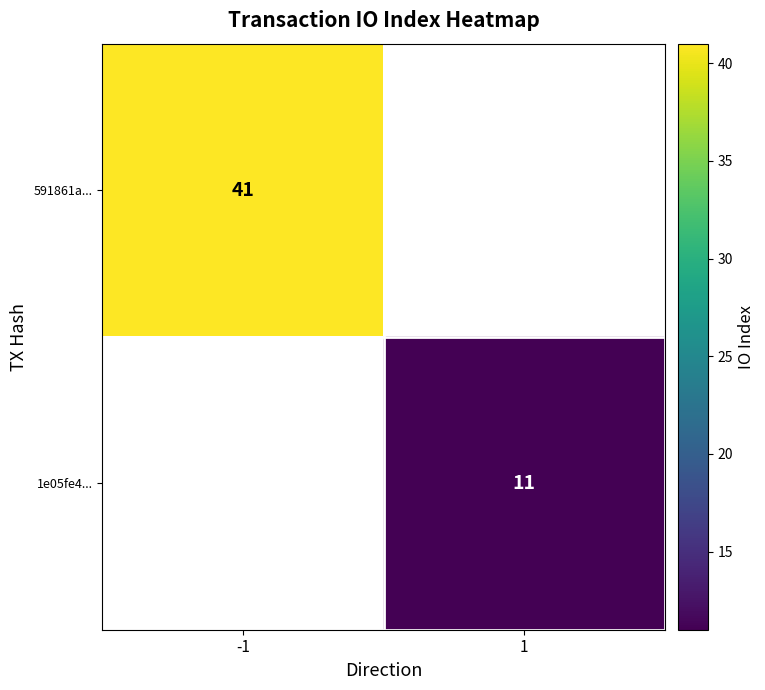

True or false: 591861a... has a value of 24 at -1.

False